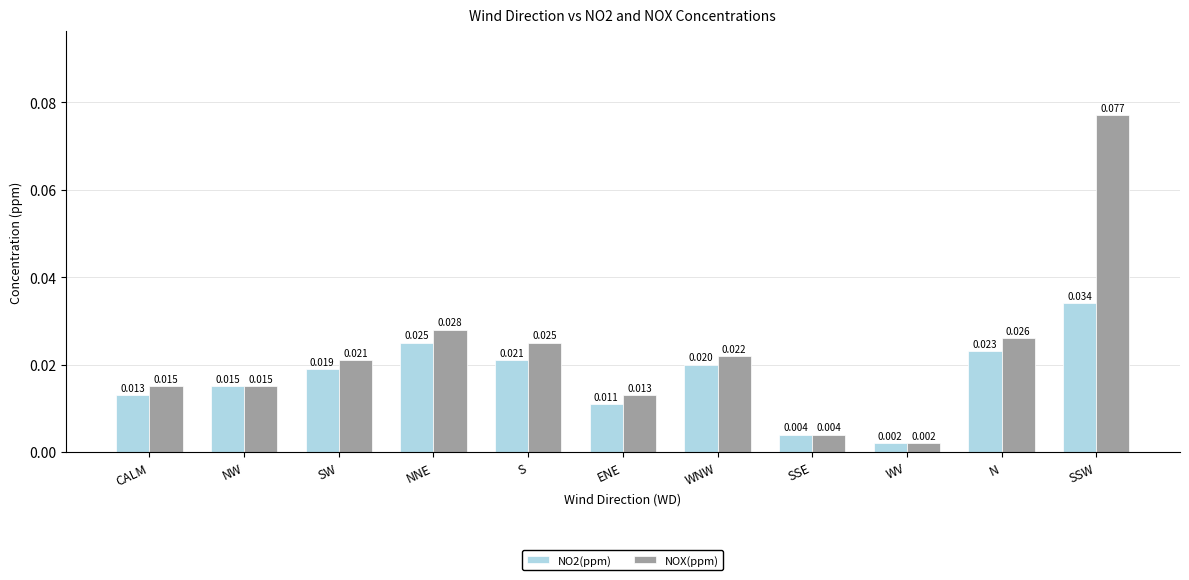

Which series has the widest spread of values?

NOX(ppm)